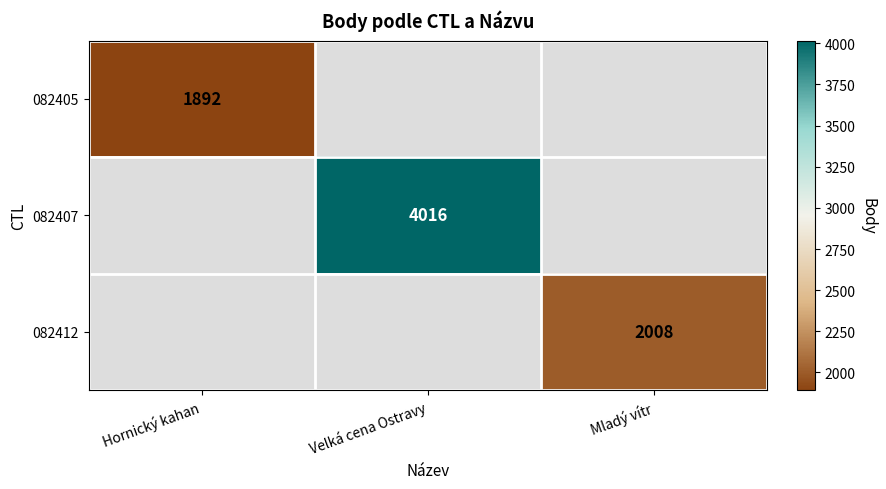

Is it true that 082412 equals 2008 at Mladý vítr?

True